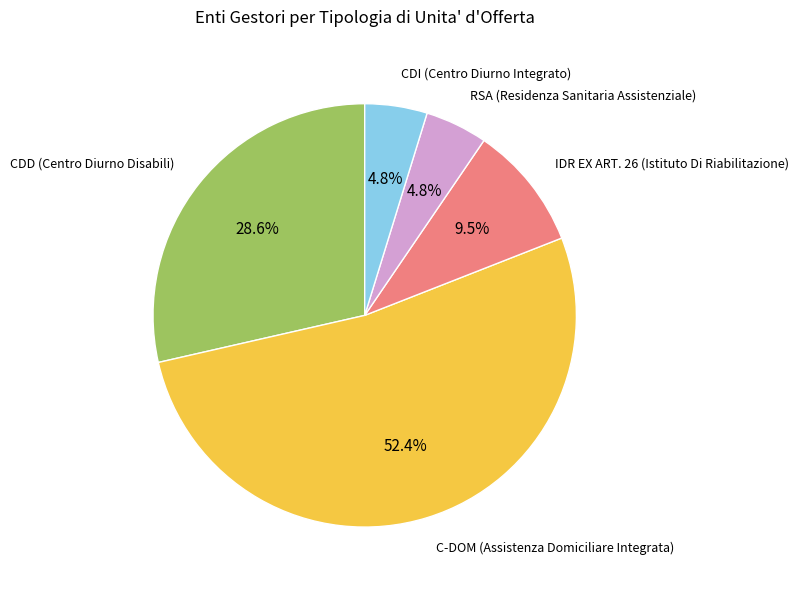

Is there any slice that represents more than half of the pie?

Yes